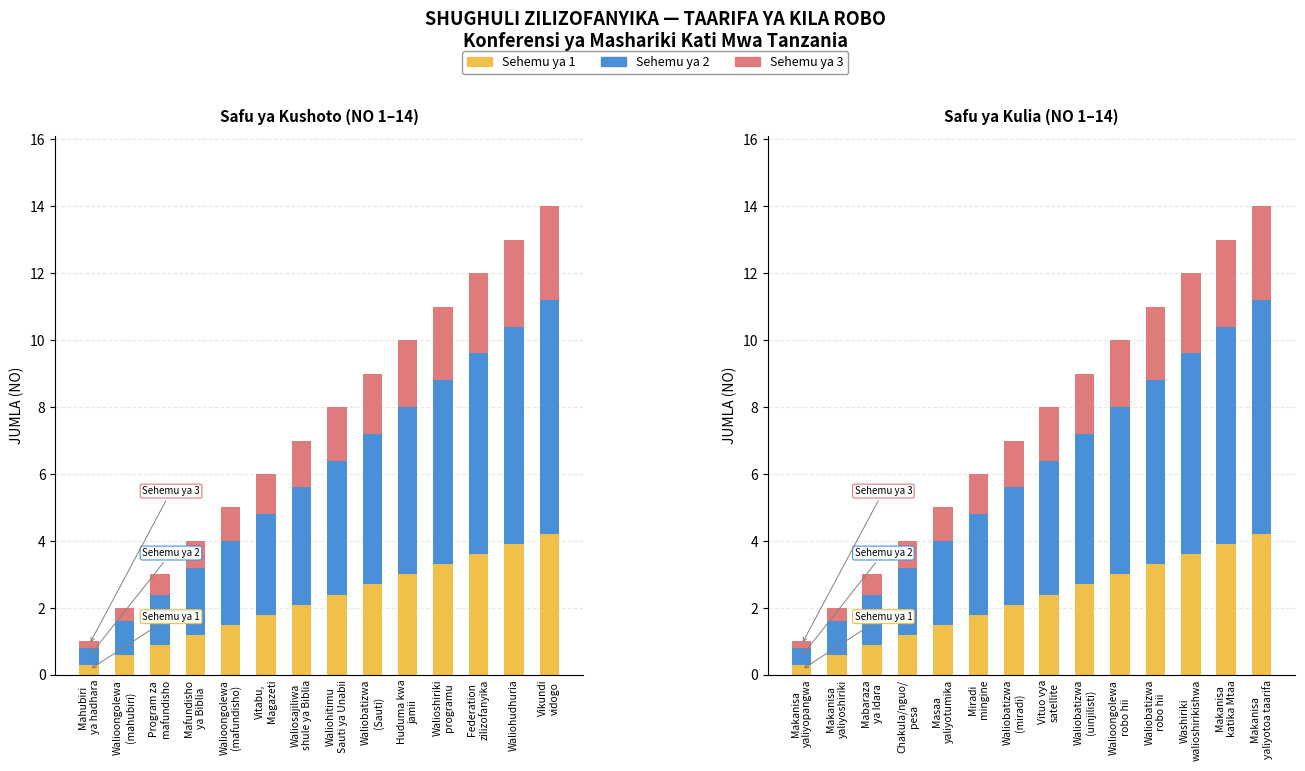

List the series in order of their overall mean, lowest first.

Sehemu ya 3, Sehemu ya 1, Sehemu ya 2